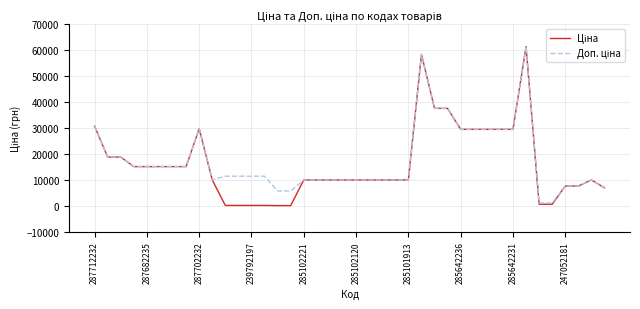

What is the greatest value displayed?

61434.3